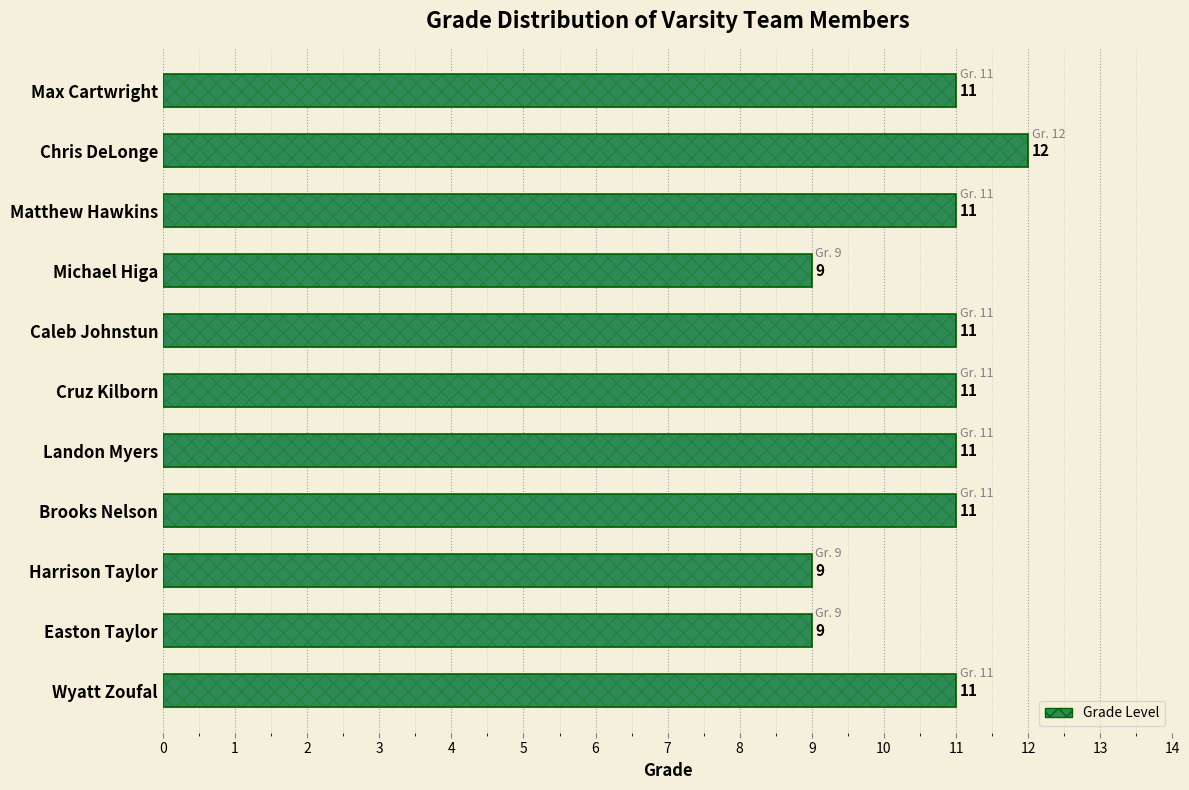

Between Brooks Nelson and Caleb Johnstun, which is larger?

Brooks Nelson